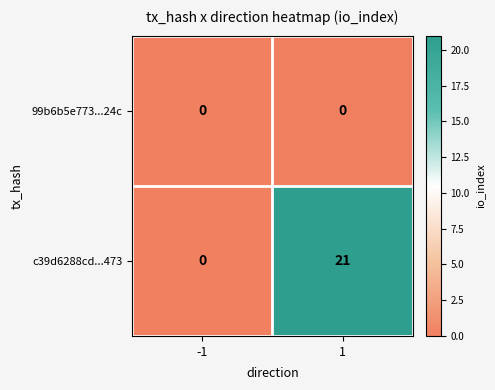

At which category is the sum across all series the highest?

1